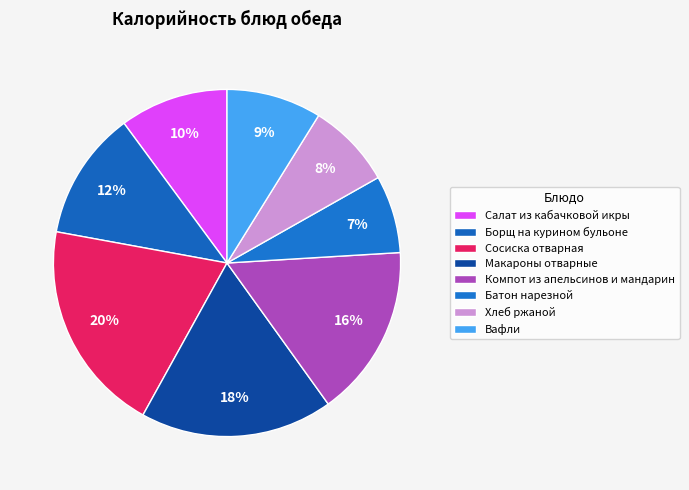

Does any single category account for the majority?

No